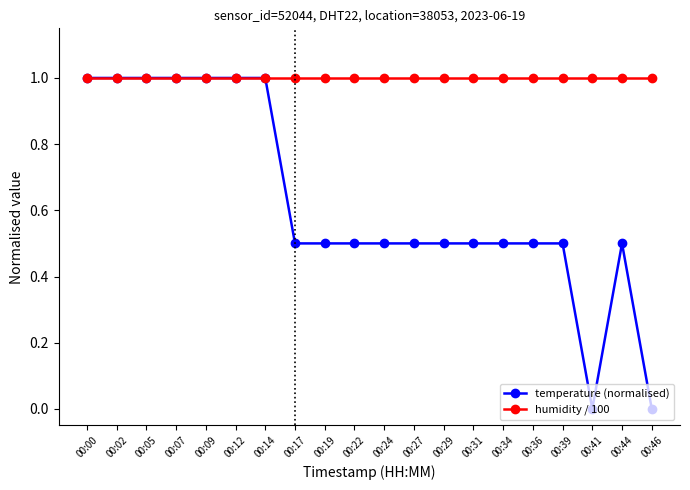

Which series has the largest total across all categories?

humidity / 100